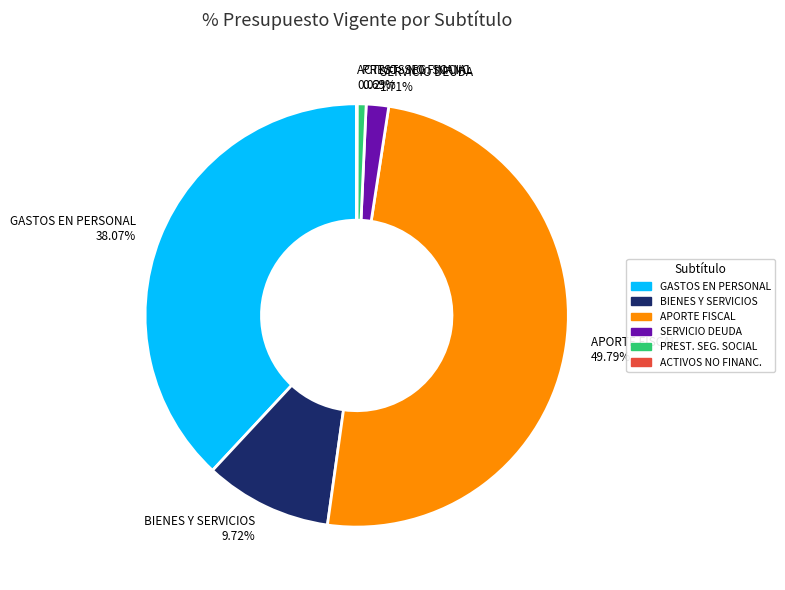

Is GASTOS EN PERSONAL the majority of the pie?

No